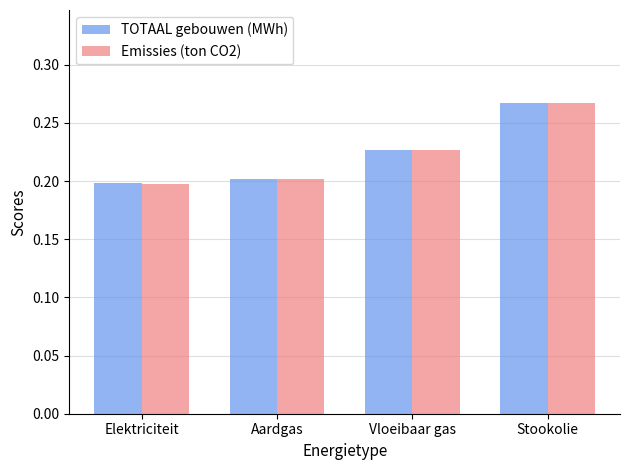

What is the total value across all series at Elektriciteit?

0.4